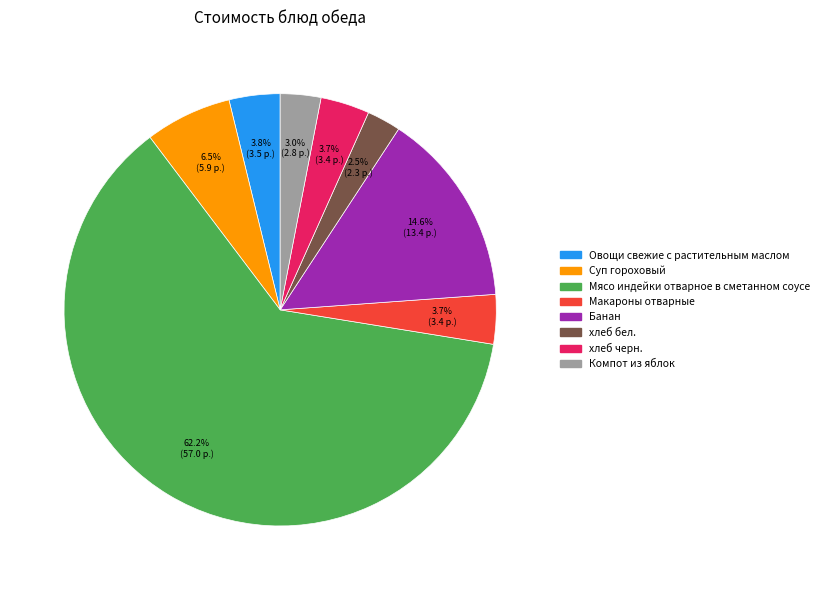

What percentage is the Овощи свежие с растительным маслом slice, to the nearest percent?

4%